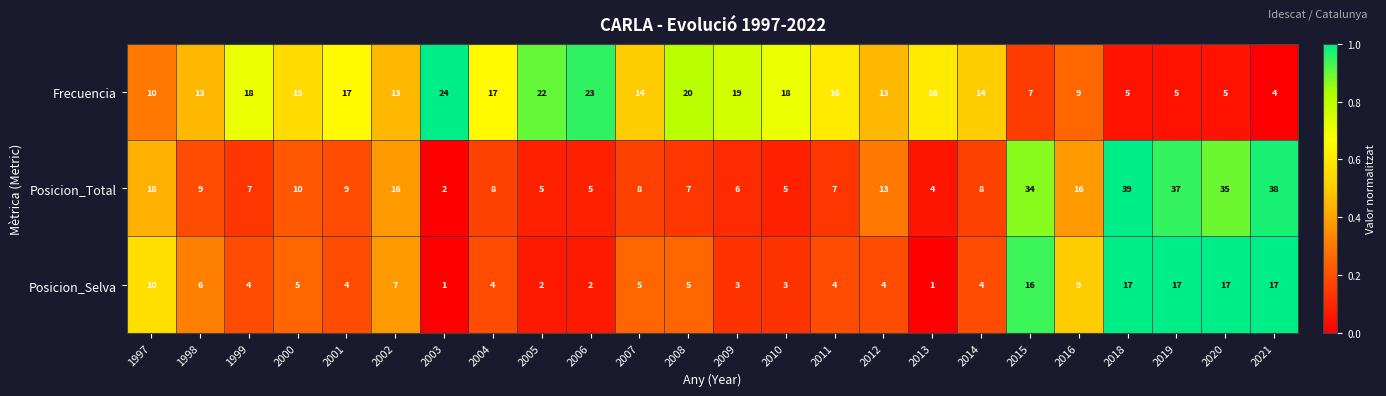

At which label does Frecuencia reach its peak?

2003